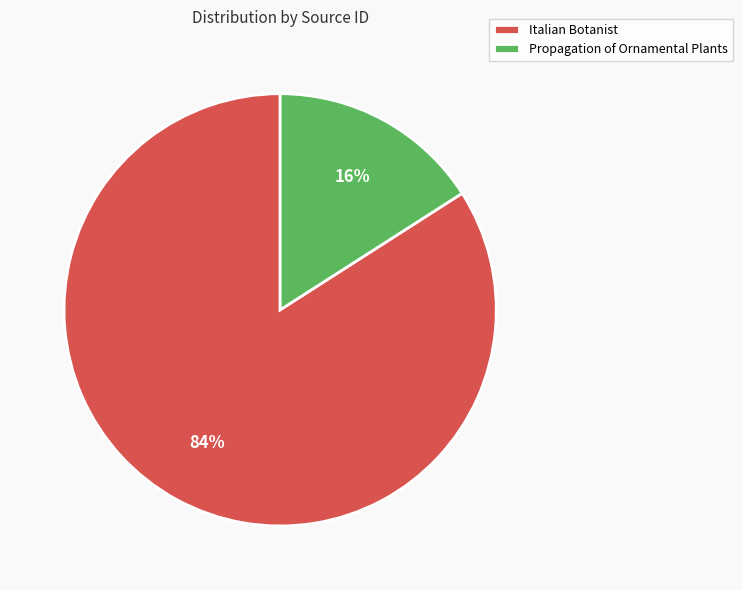

Which slice represents more than half of the pie?

Italian Botanist